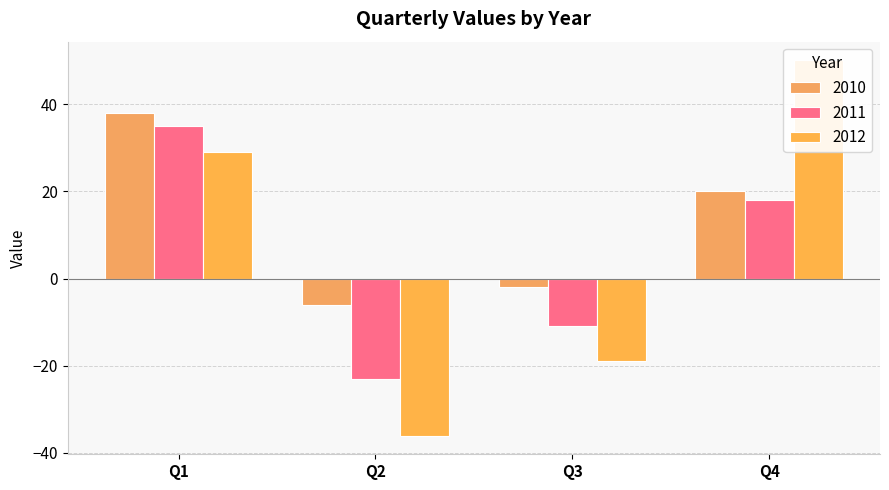

What is the difference between the highest and lowest values at Q3?

17